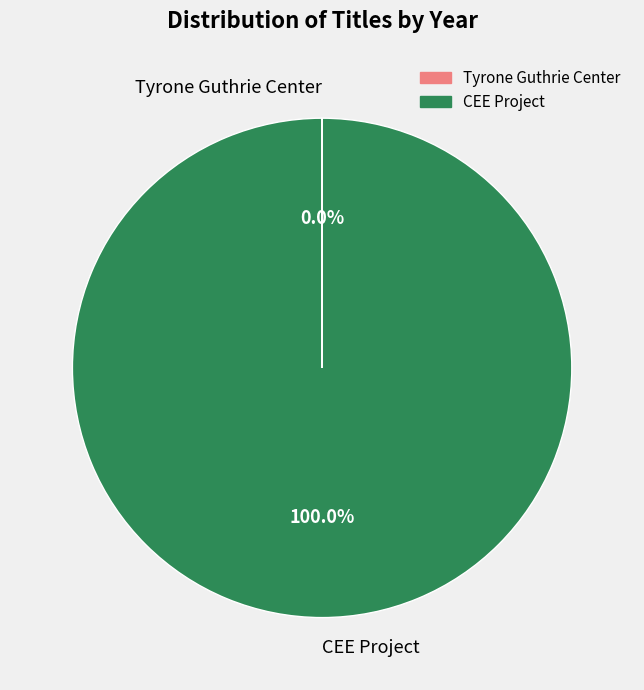

Which slice represents more than half of the pie?

CEE Project